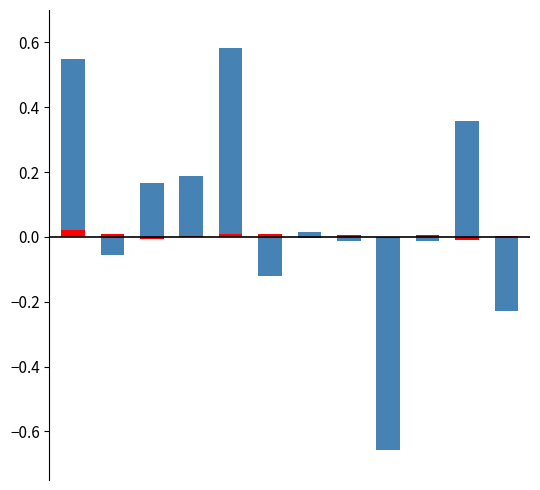

How many values in Score Difference are above zero?

6